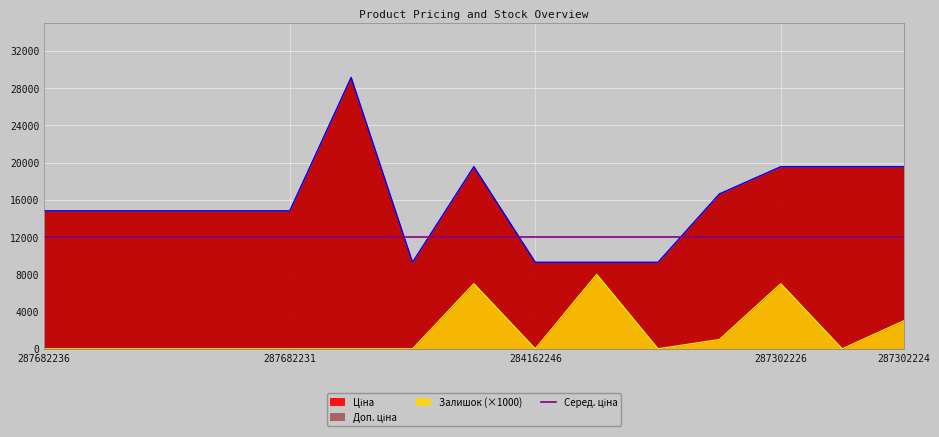

True or false: Залишок and Доп. ціна intersect in this chart.

False